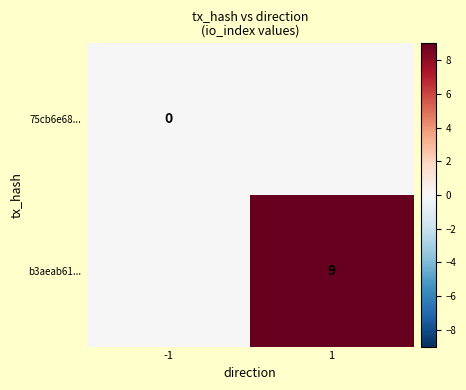

Is it true that b3aeab61... equals 9 at 1?

True